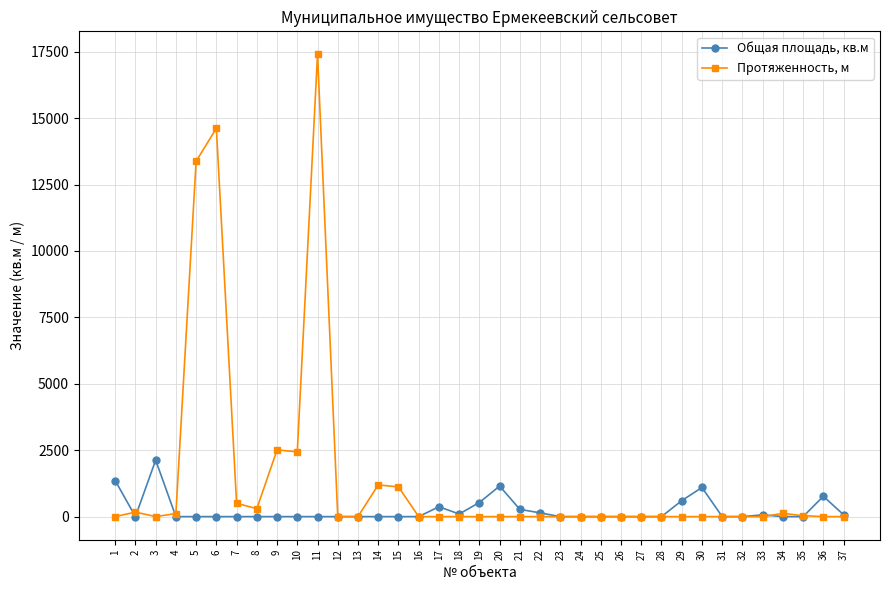

True or false: Протяженность, м has more than 0 points higher than both neighbors.

True